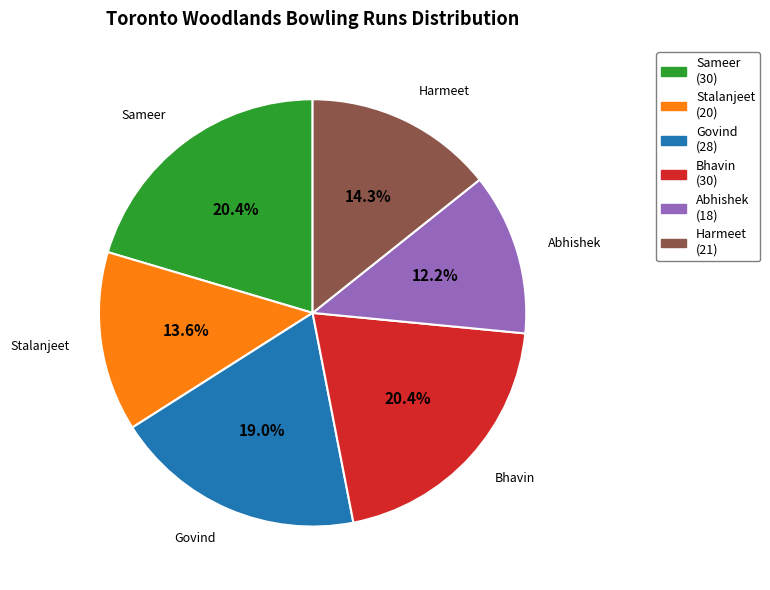

To the nearest percent, what is the average slice percentage?

17%